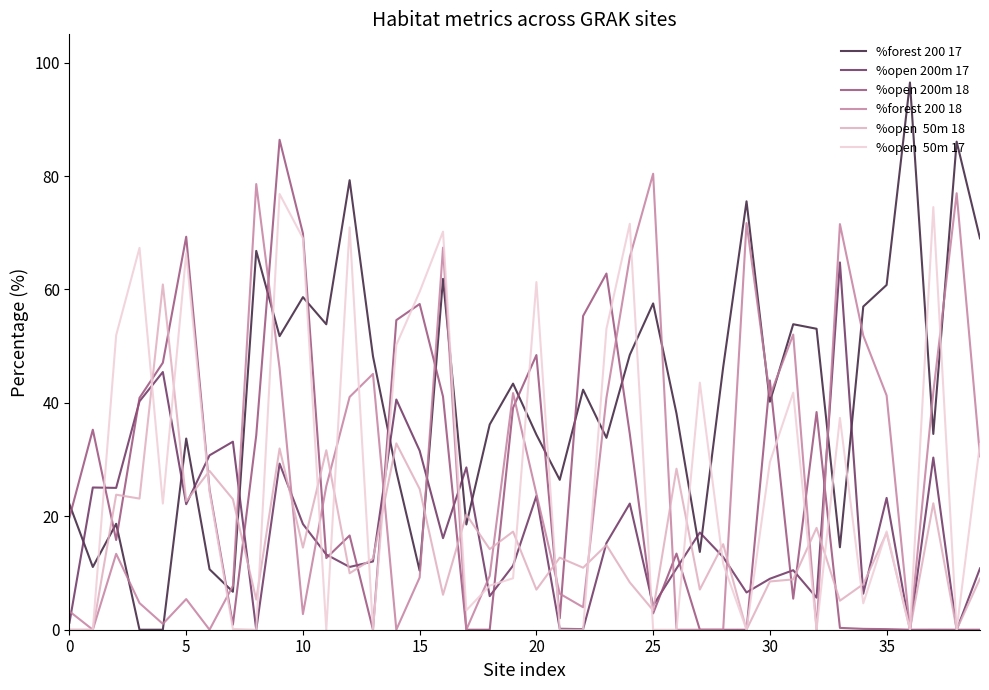

Does the chart have visible grid lines?

No